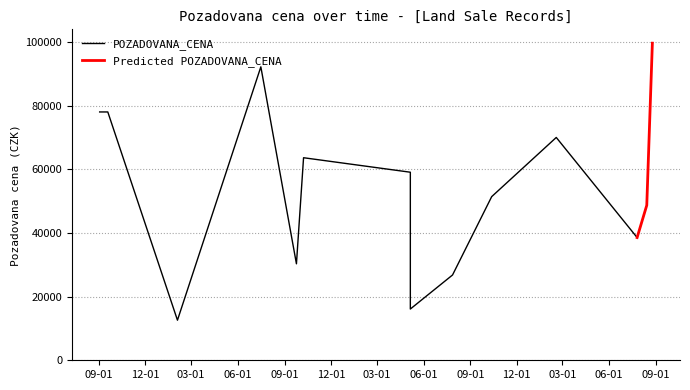

What is the label of the 10th point from the right?

2022-10-13